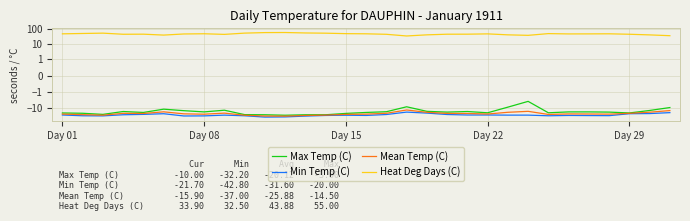

Which series has the widest spread of values?

Max Temp (C)